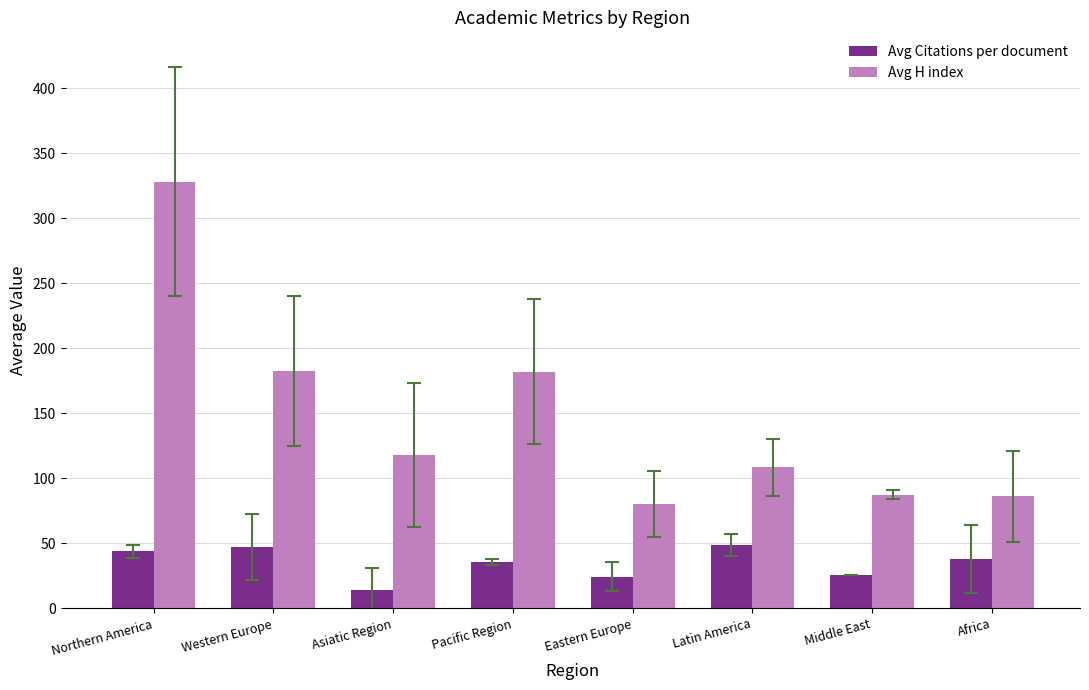

Where does the Avg Citations per document series first go above 38?

Northern America